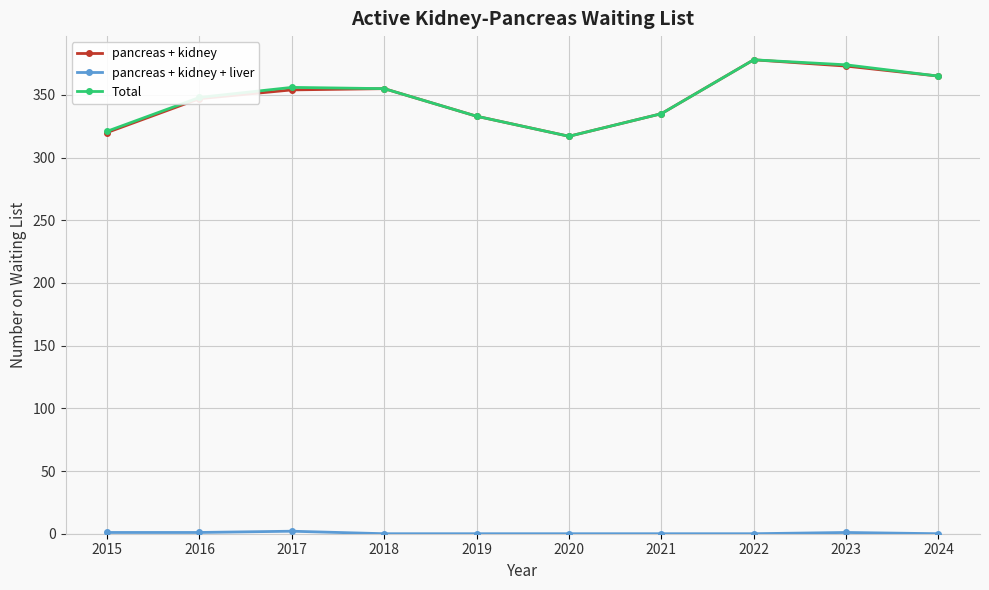

What is the value of the pancreas + kidney point at the 3rd from the left?

354